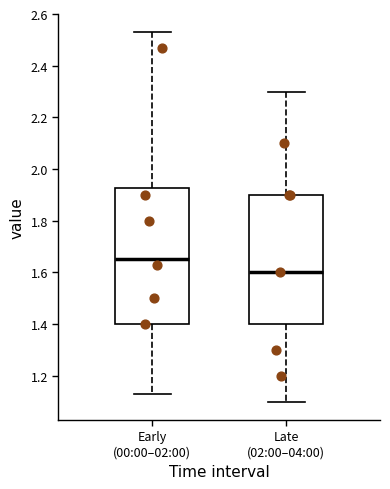

Where does the upper whisker of the box for Late (02:00–04:00) end on the y-axis? The values are not printed on the chart, so give them approximately, as read against the axis.

2.30